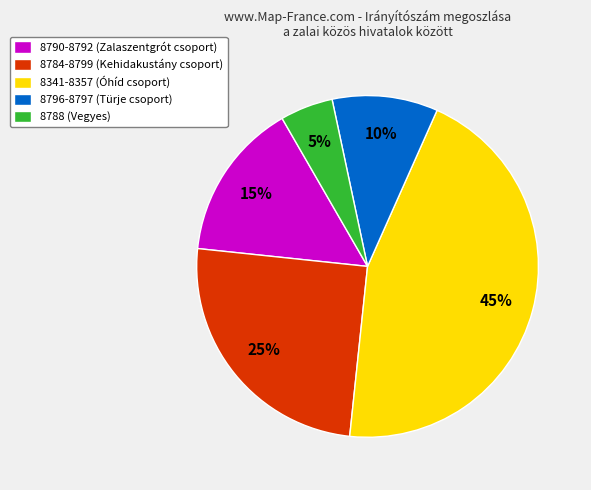

Combined, do 8796-8797 (Türje csoport) and 8784-8799 (Kehidakustány csoport) account for over 50%?

No